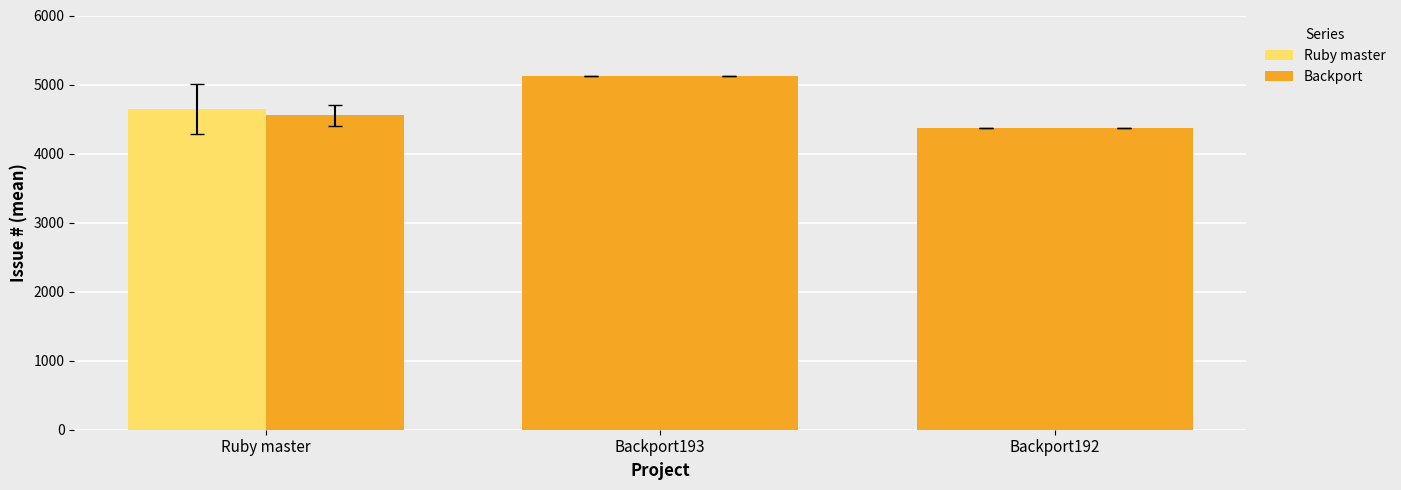

True or false: Backport has a value of 4365.0 at Backport192.

True